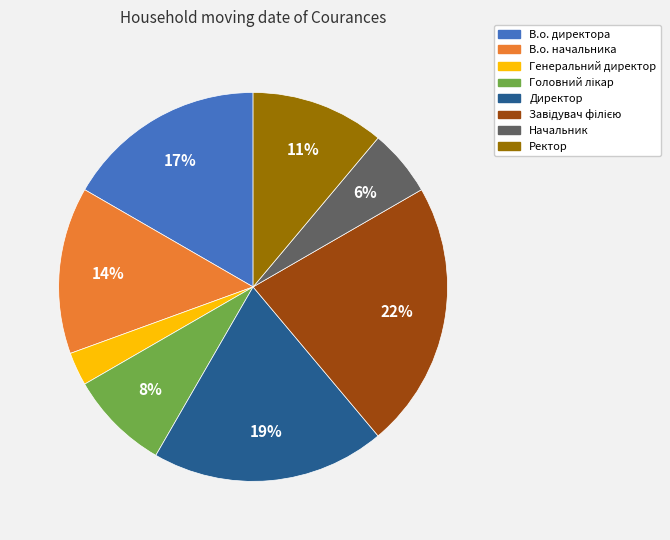

Which has a higher value, В.о. директора or Генеральний директор?

В.о. директора